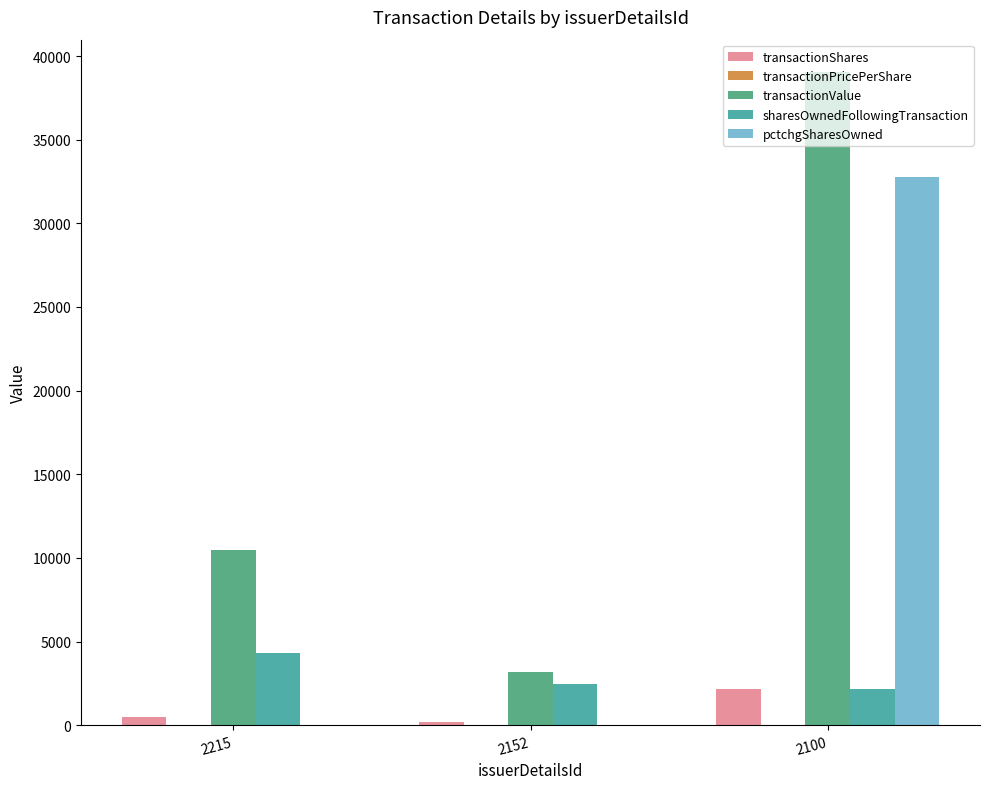

What is the difference between the highest and lowest values at 2152?

3170.0